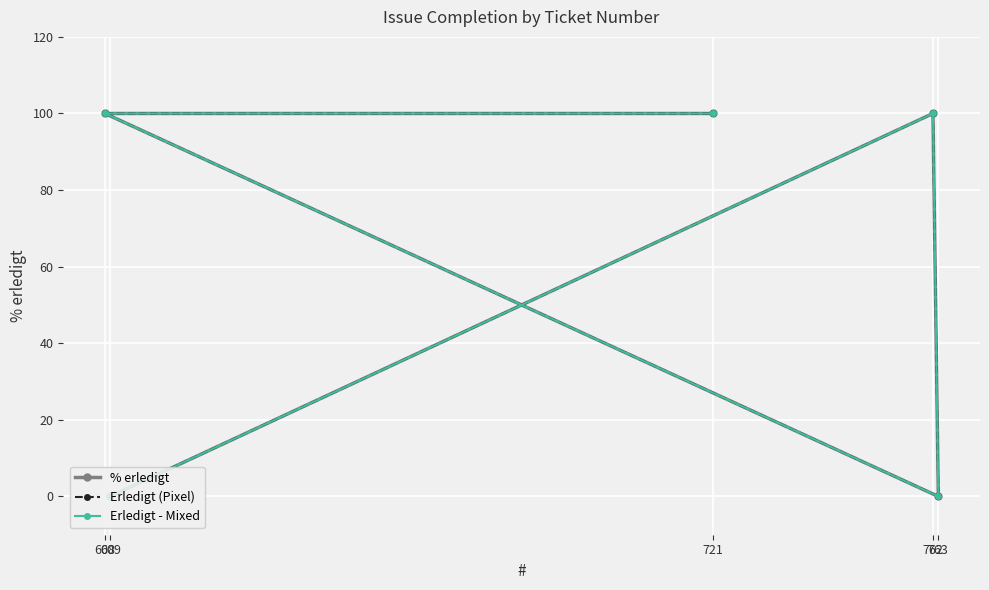

Which series has the largest range (max minus min)?

% erledigt